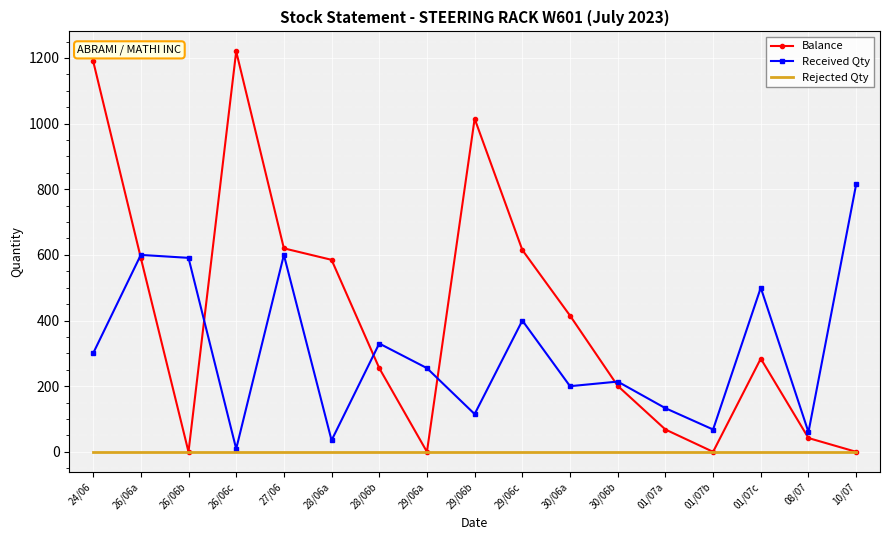

Which series ends up on top after the final intersection of Balance and Received Qty?

Received Qty